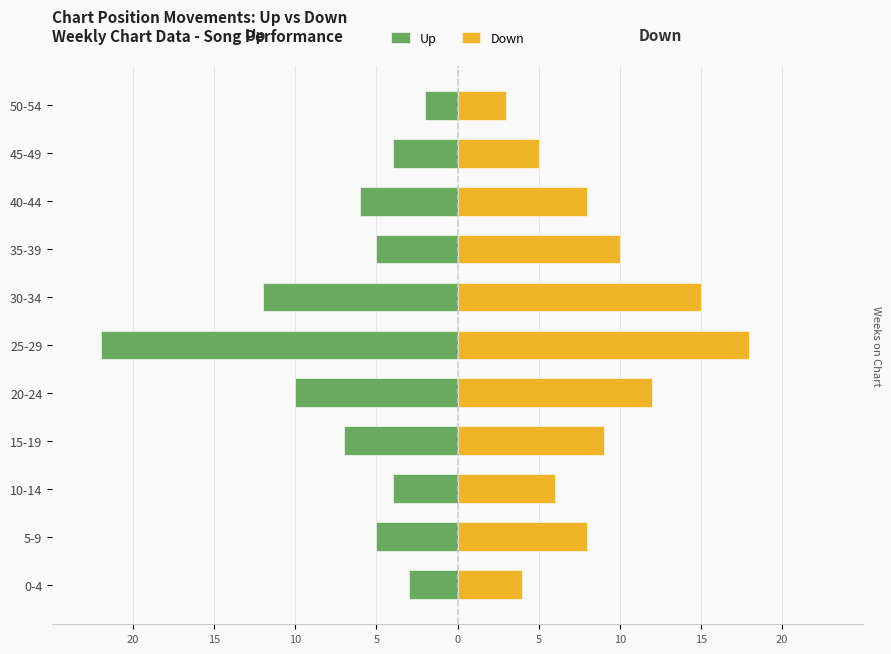

How many groups of bars are there?

11